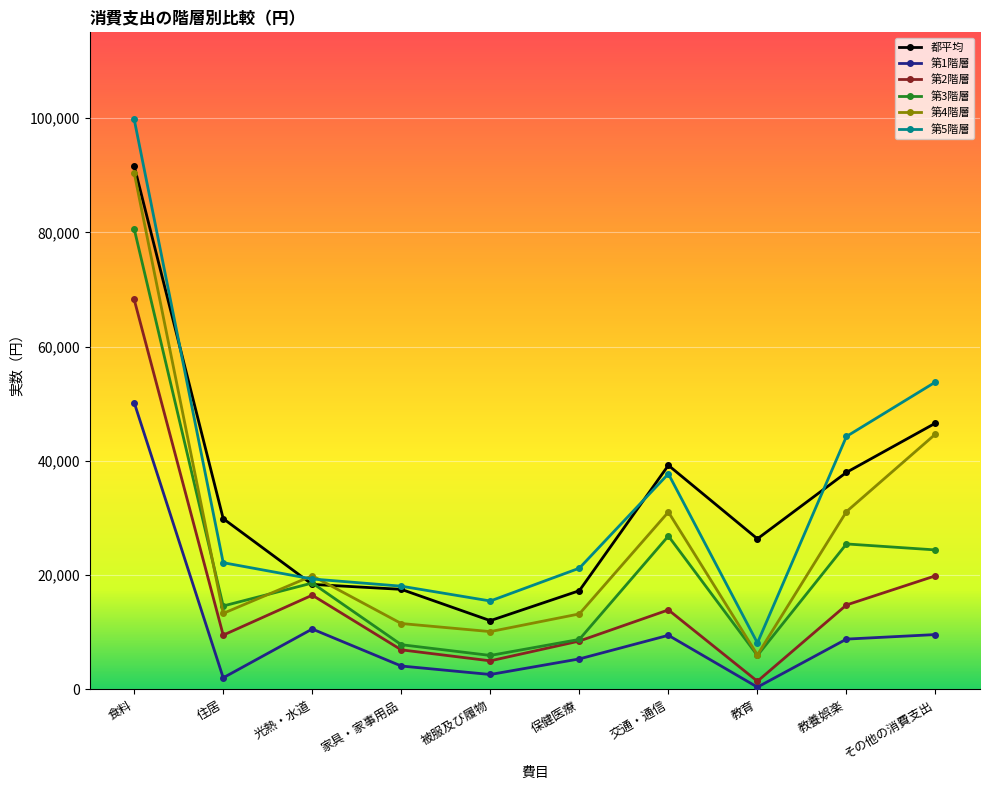

True or false: 第3階層 has more than 0 points higher than both neighbors.

True